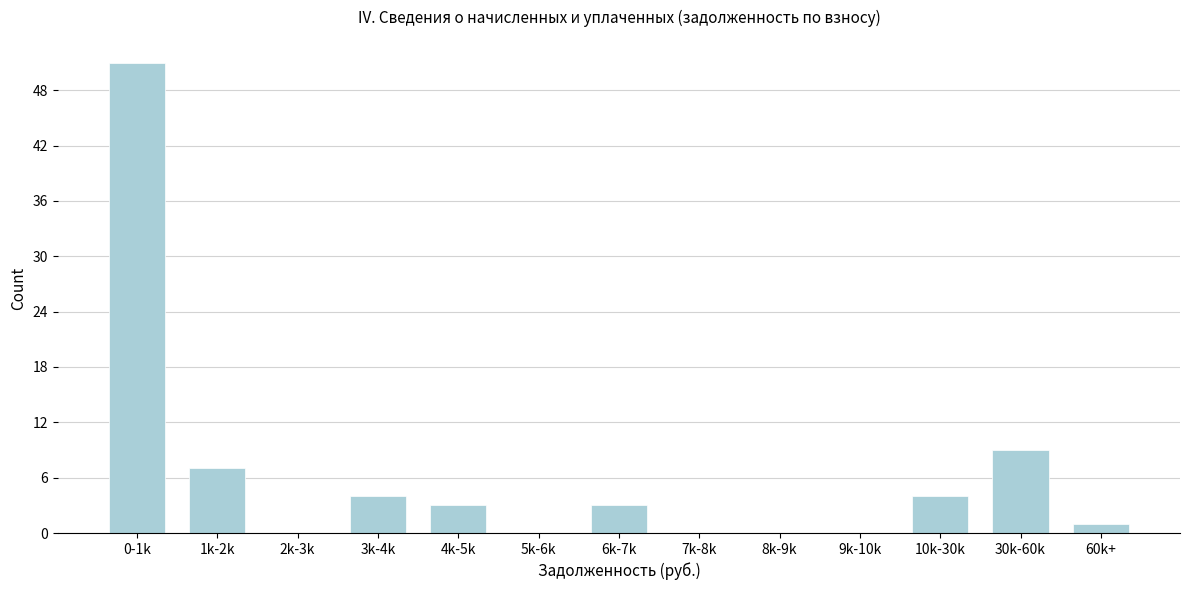

Reading left to right, extract all data points from this chart.

0-1k=51	1k-2k=7	2k-3k=0	3k-4k=4	4k-5k=3	5k-6k=0	6k-7k=3	7k-8k=0	8k-9k=0	9k-10k=0	10k-30k=4	30k-60k=9	60k+=1